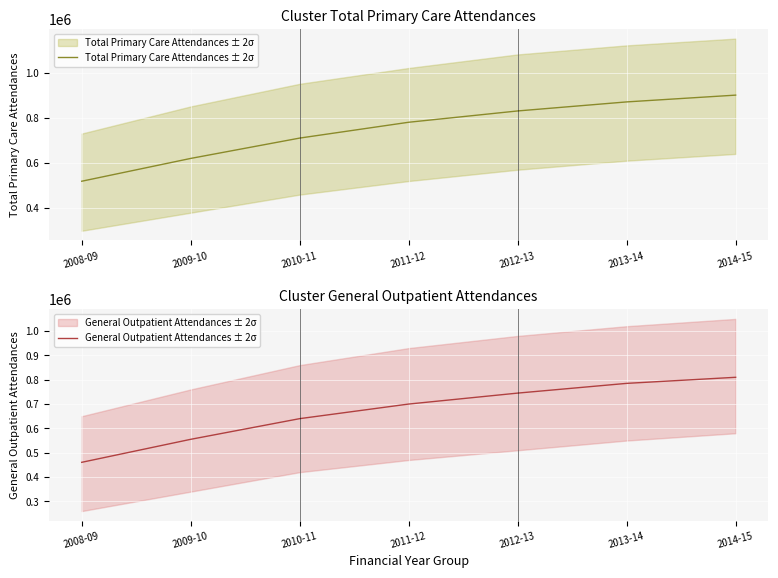

True or false: General Outpatient Attendances ± 2σ and Total Primary Care Attendances ± 2σ intersect in this chart.

False